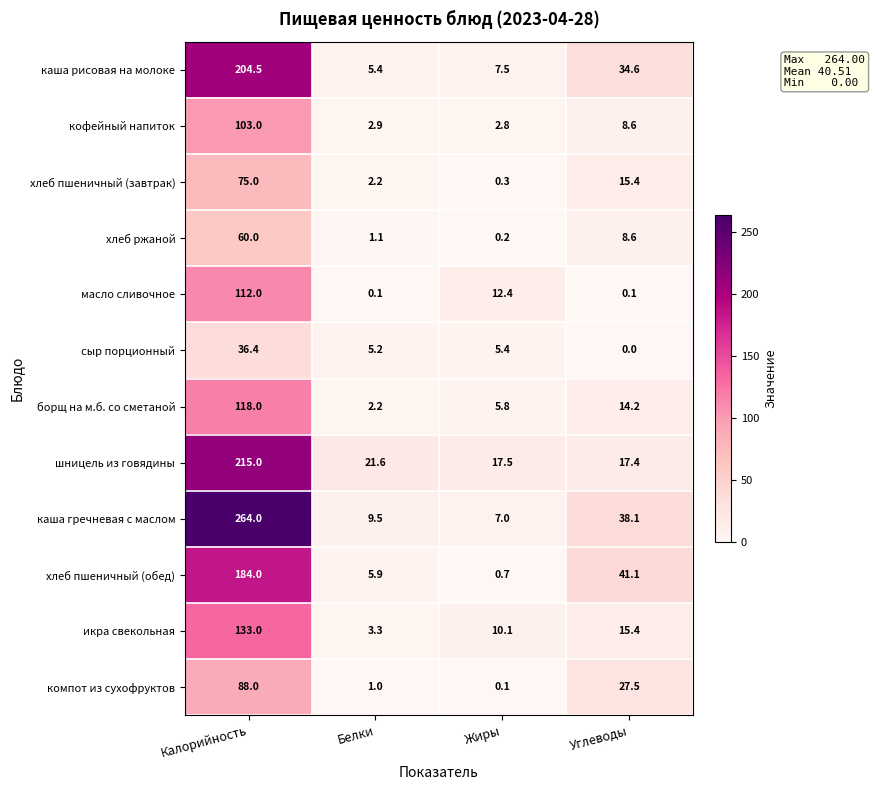

List the series in order of their peak value, lowest first.

сыр порционный, хлеб ржаной, хлеб пшеничный (завтрак), компот из сухофруктов, кофейный напиток, масло сливочное, борщ на м.б. со сметаной, икра свекольная, хлеб пшеничный (обед), каша рисовая на молоке, шницель из говядины, каша гречневая с маслом